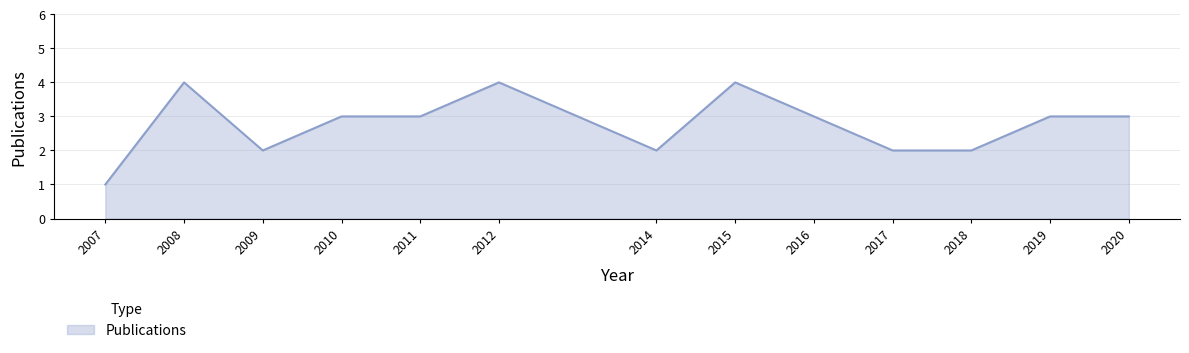

True or false: the data shows 4 at 2015.

True